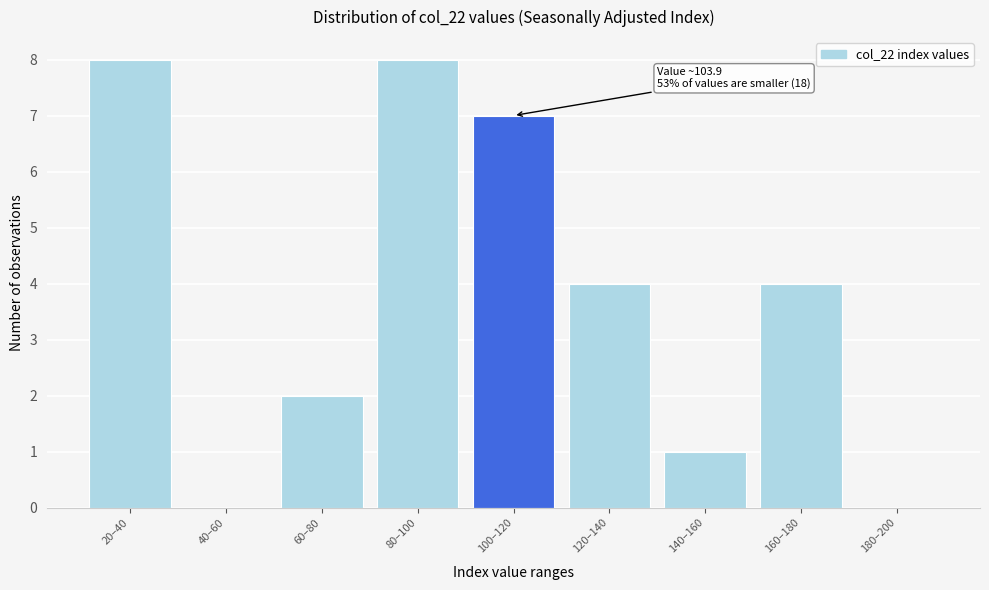

Reading right to left, list all the values displayed in this chart.

180–200=0	160–180=4	140–160=1	120–140=4	100–120=7	80–100=8	60–80=2	40–60=0	20–40=8